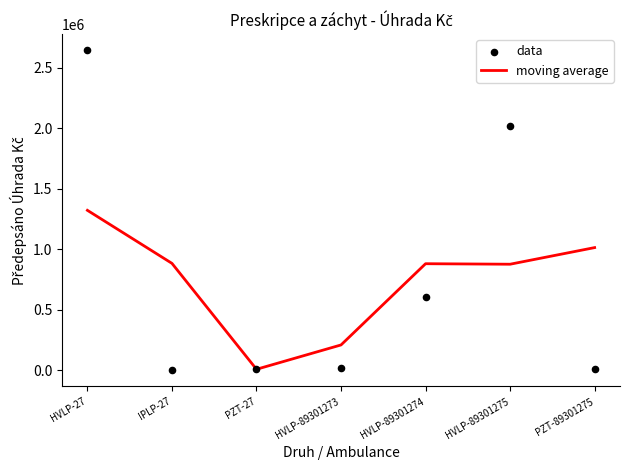

Is the value of moving average at HVLP-89301274 greater than the value of data at HVLP-89301273?

Yes